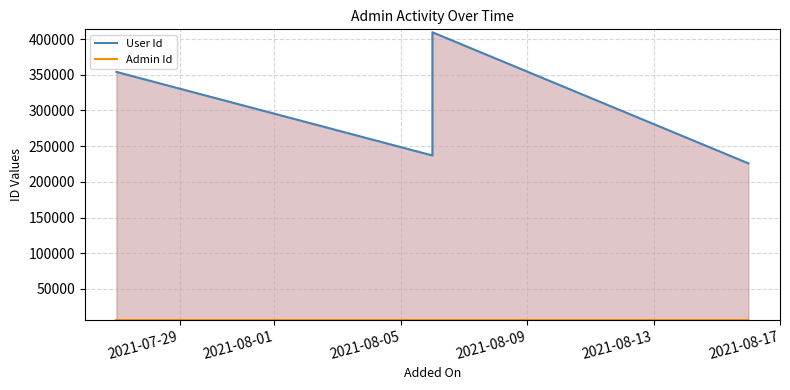

Is the value of Admin Id at 2021-08-05 greater than the value of User Id at 2021-07-29?

No